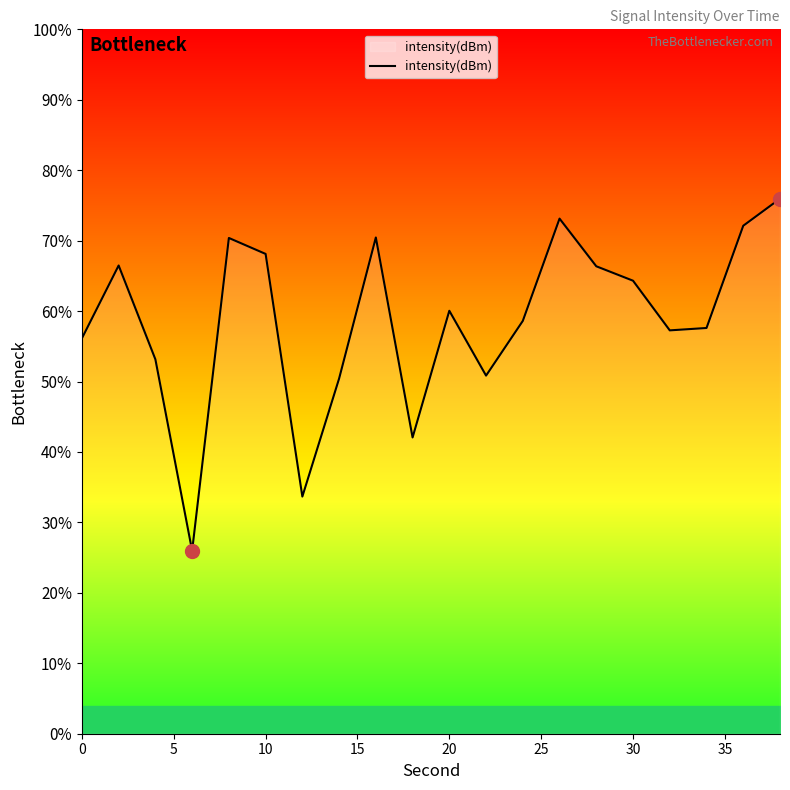

Which has a higher value, 25 or 40?

40